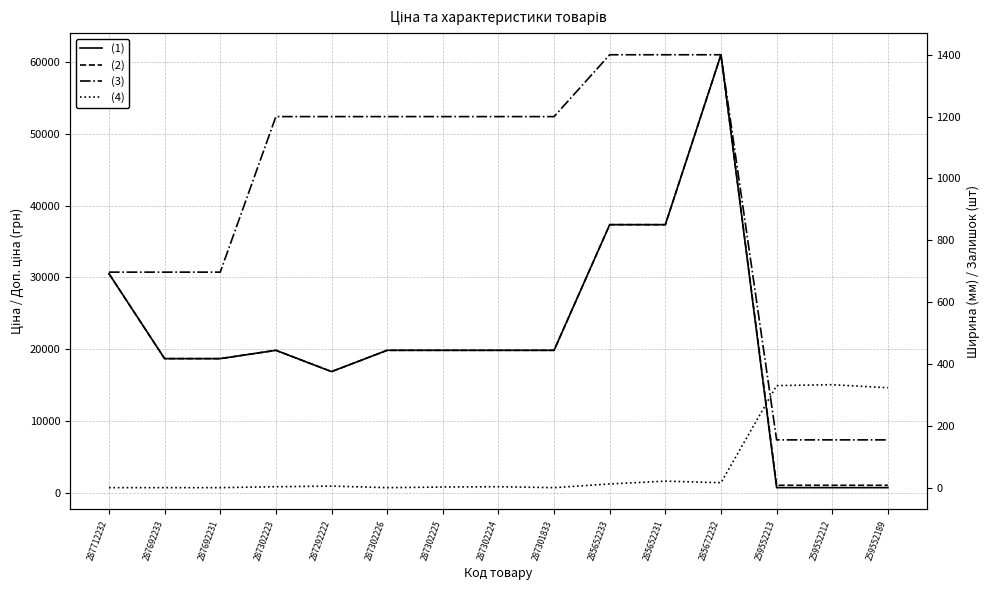

What is the approximate value of Ширина at 259552213?

154.5